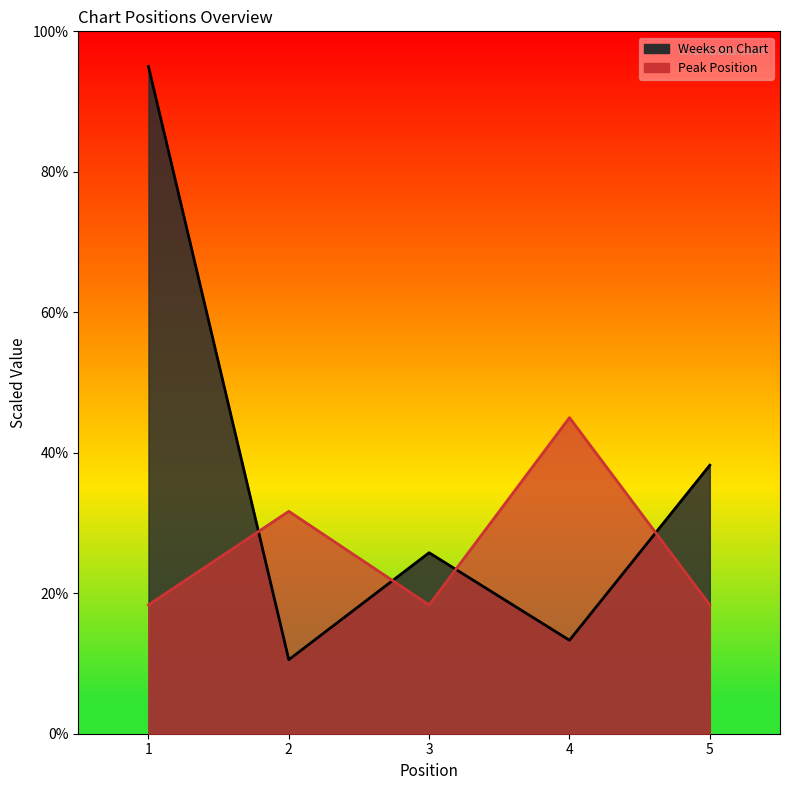

Reading left to right, transcribe all the data shown in this chart.

Weeks on Chart: 1=95.0	2=10.5	3=25.8	4=13.3	5=38.2
Peak Position: 1=18.3	2=31.7	3=18.3	4=45.0	5=18.3